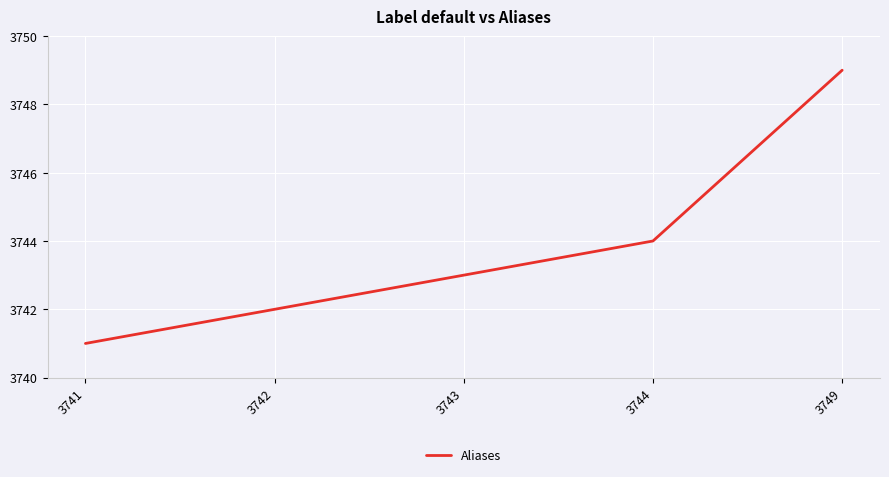

How many lines are shown in the chart?

1